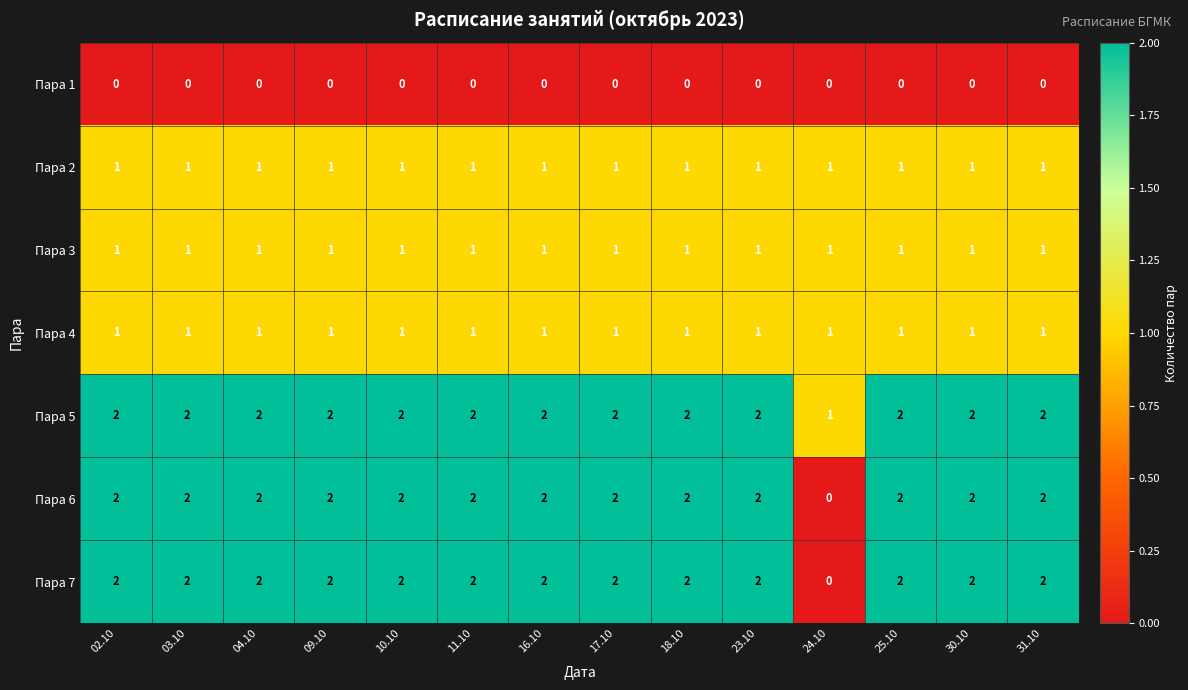

Which series has the largest total across all categories?

Пара 5